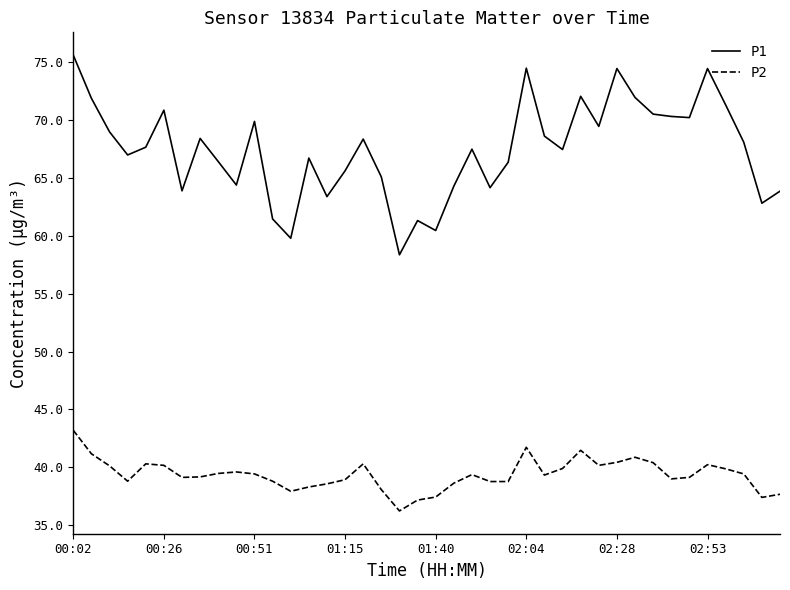

Which series has the largest total across all categories?

P1